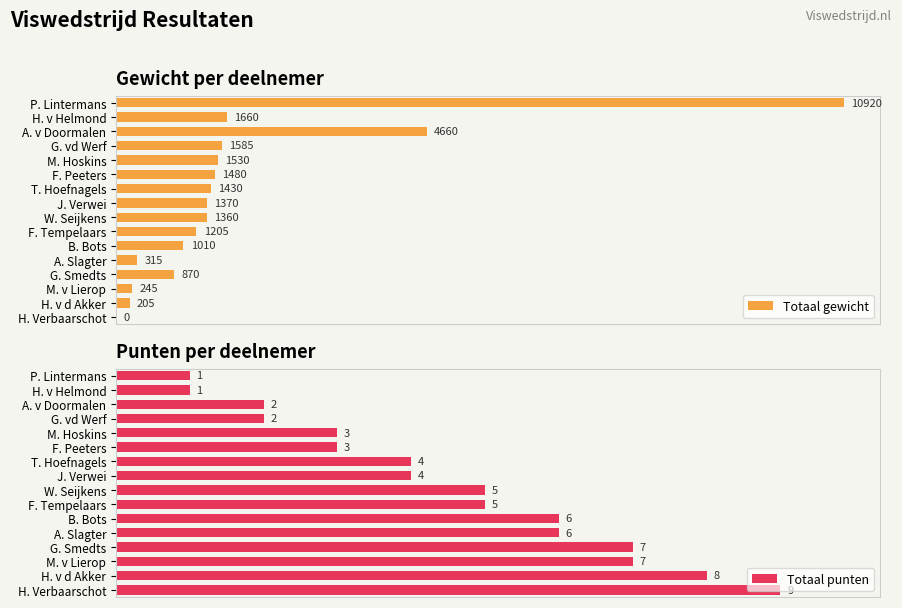

At which label is Totaal gewicht closest to 5460?

A. v Doormalen